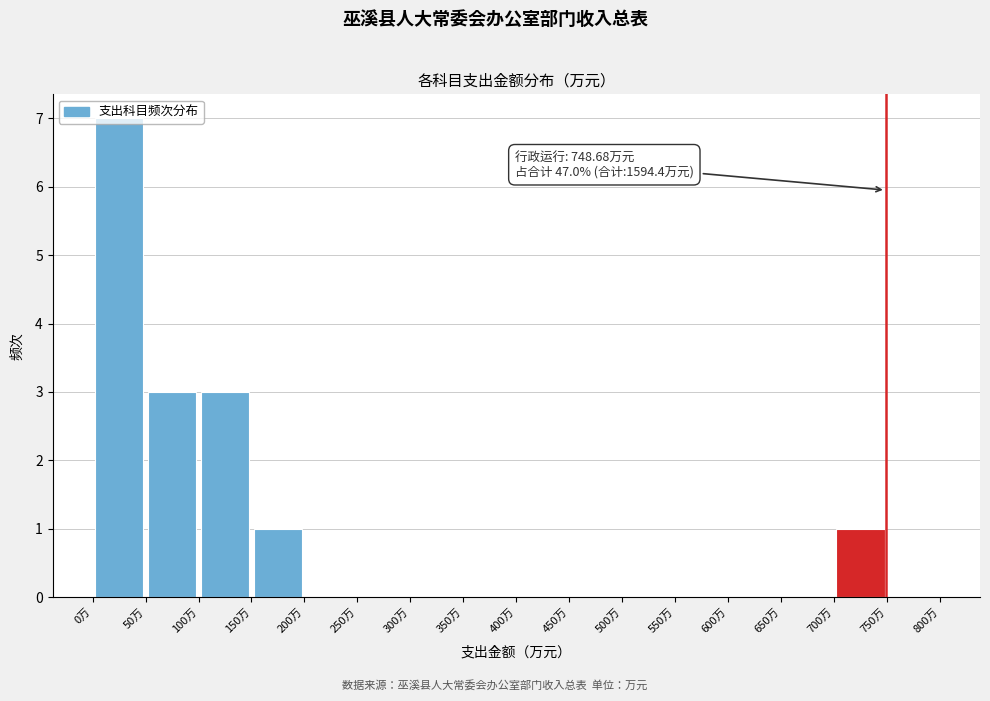

Which range on the x-axis has the tallest bar?

0 to 50